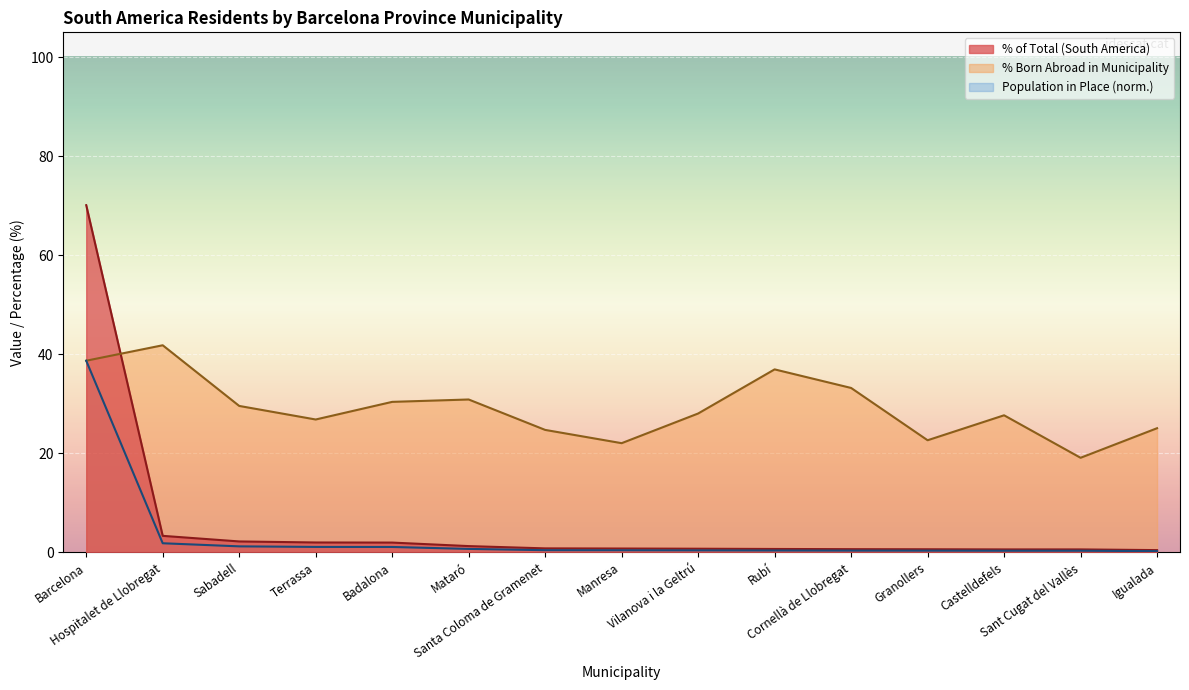

At which label is Population in Selected Place closest to 35?

Hospitalet de Llobregat